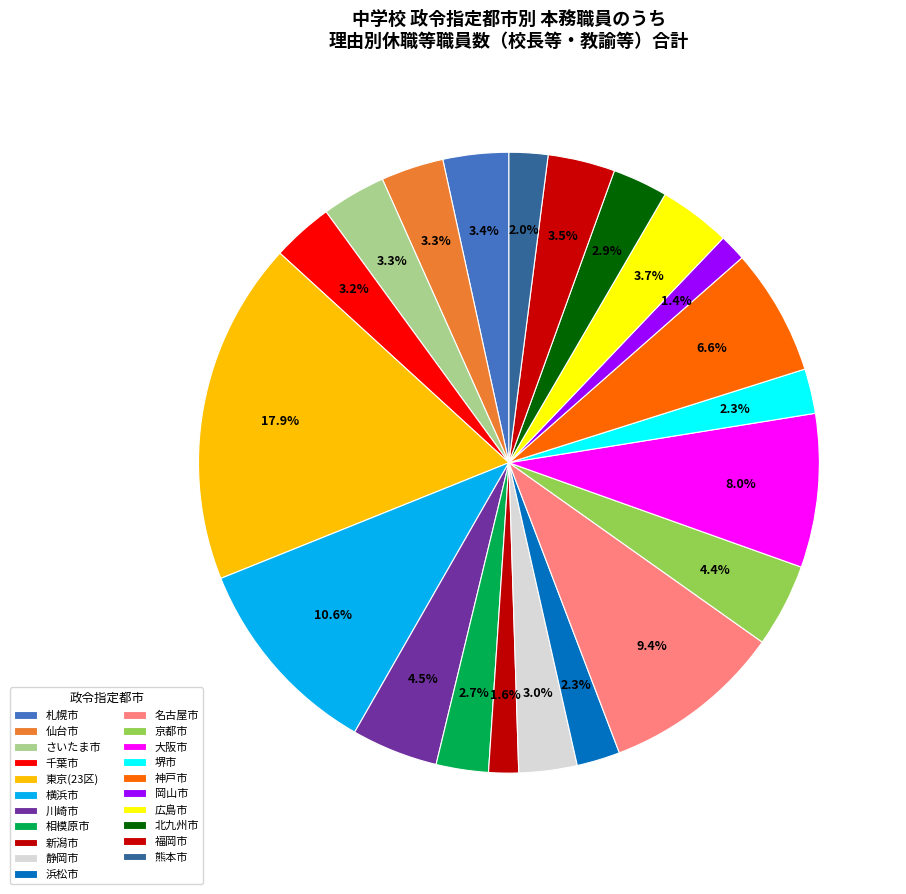

Which category has the biggest portion of the pie?

東京(23区)